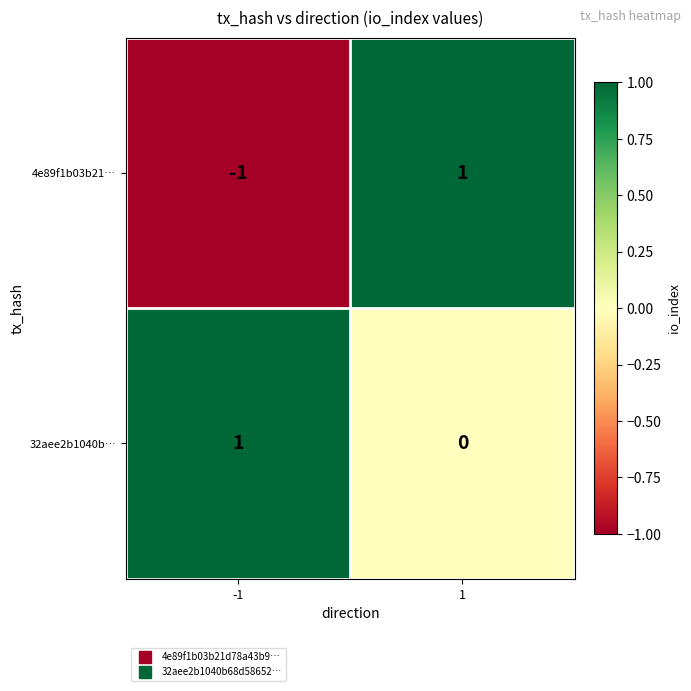

Which series has the widest spread of values?

4e89f1b03b21…